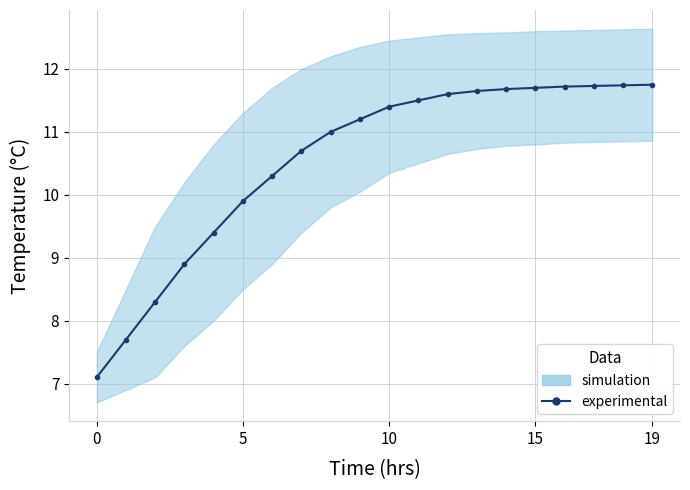

True or false: there are more than 0 points higher than both neighbors.

False